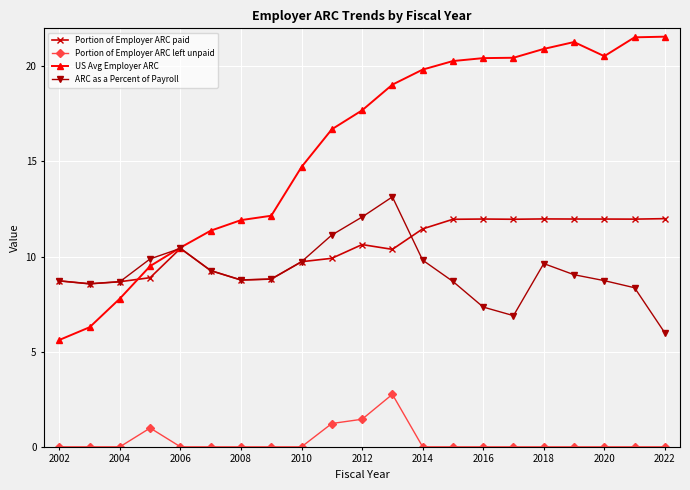

True or false: Portion of Employer ARC left unpaid and Portion of Employer ARC paid intersect in this chart.

False